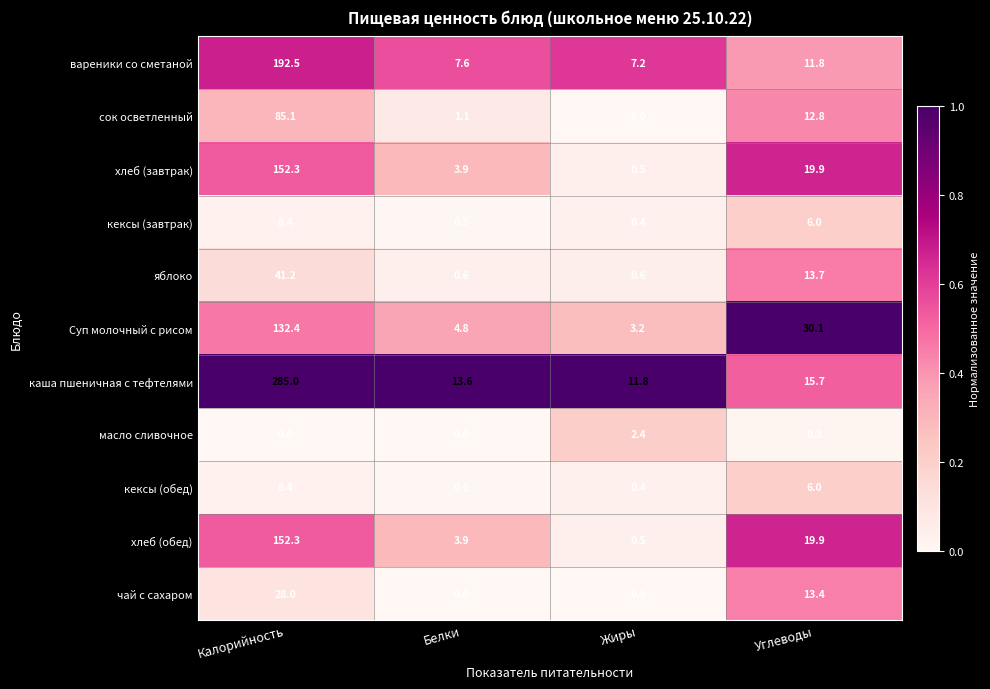

What is the total value across all series at Жиры?

27.0